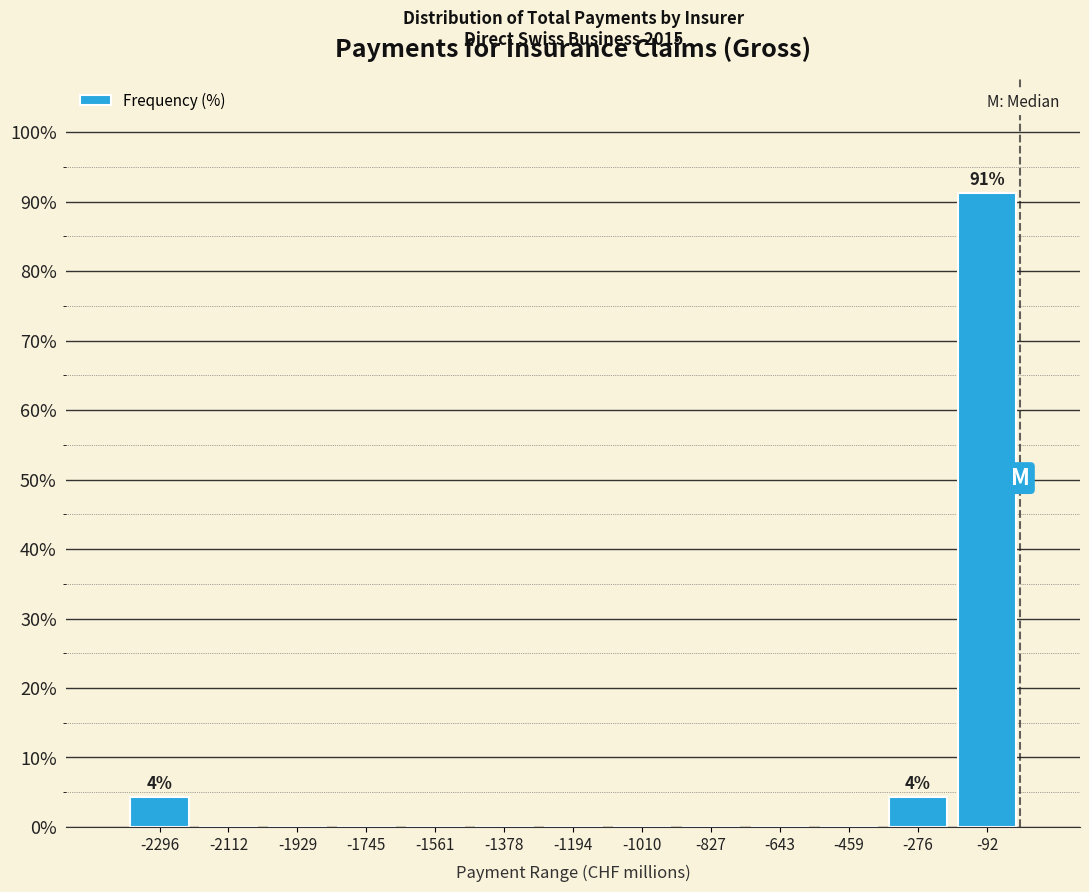

Which range on the x-axis has the tallest bar?

-180 to 0